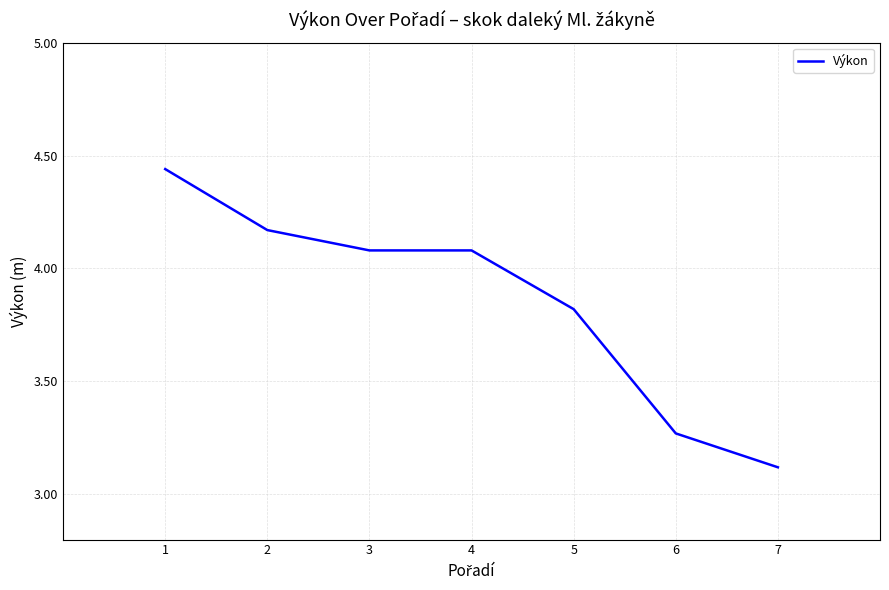

What is the average value?

3.9